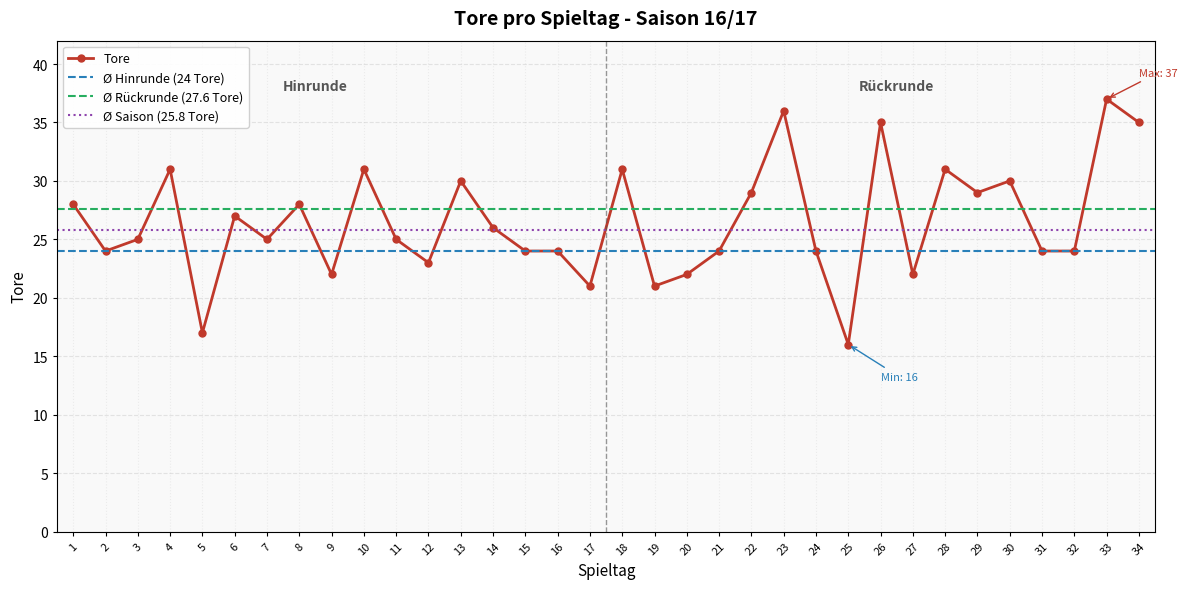

What is the sum of all values?

901